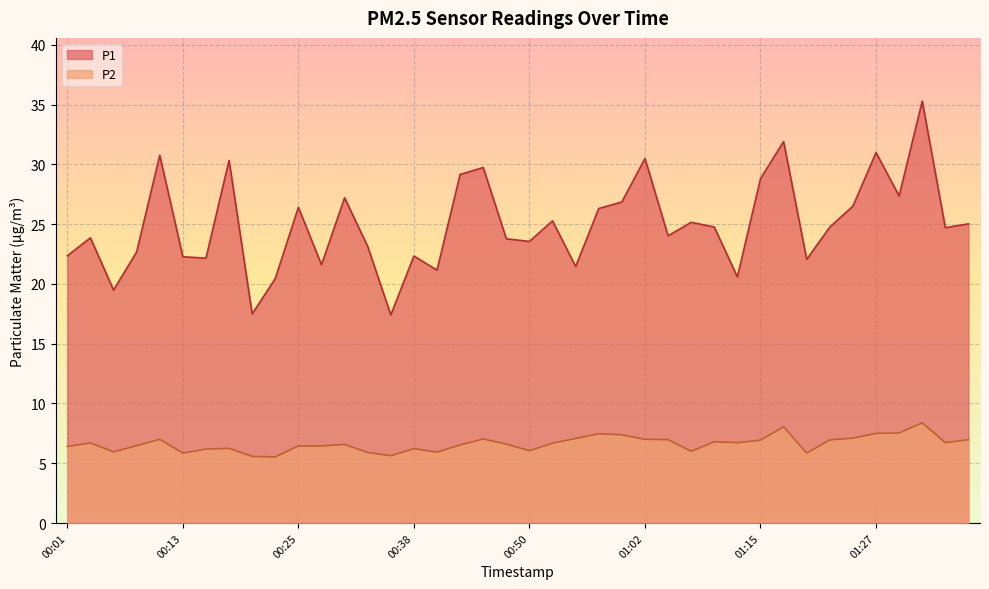

What is the difference between the second highest and second lowest values in the P2 series?

2.5